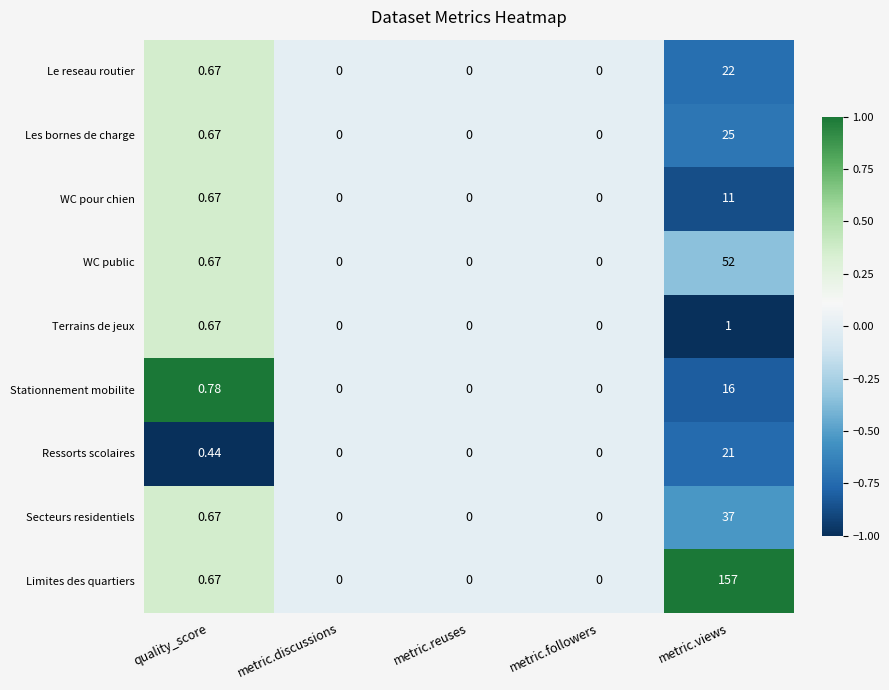

At which category is the sum across all series the highest?

metric.views